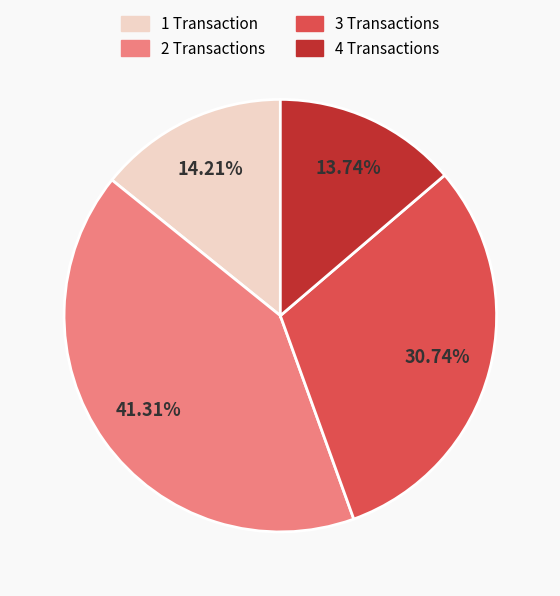

Does any single category account for the majority?

No